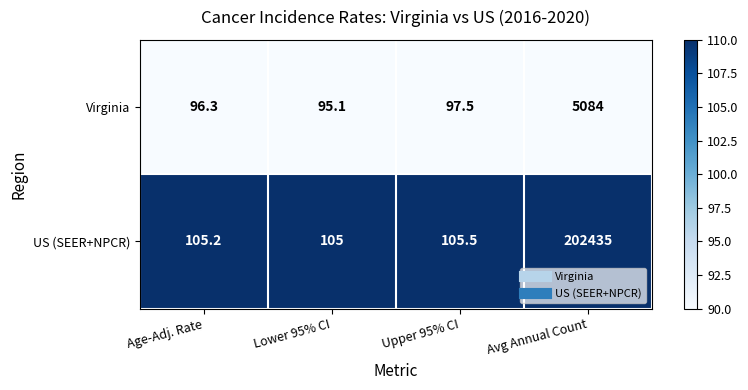

At which category does the chart reach its minimum across all series?

Lower 95% CI